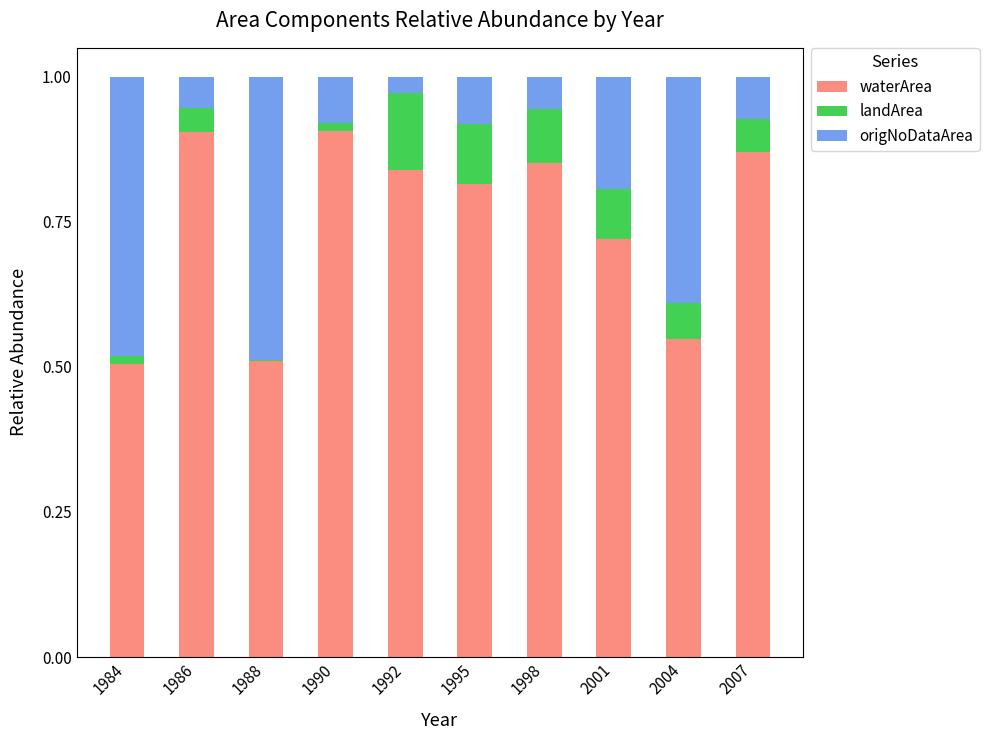

What is the total value across all series at 2001?

1.0